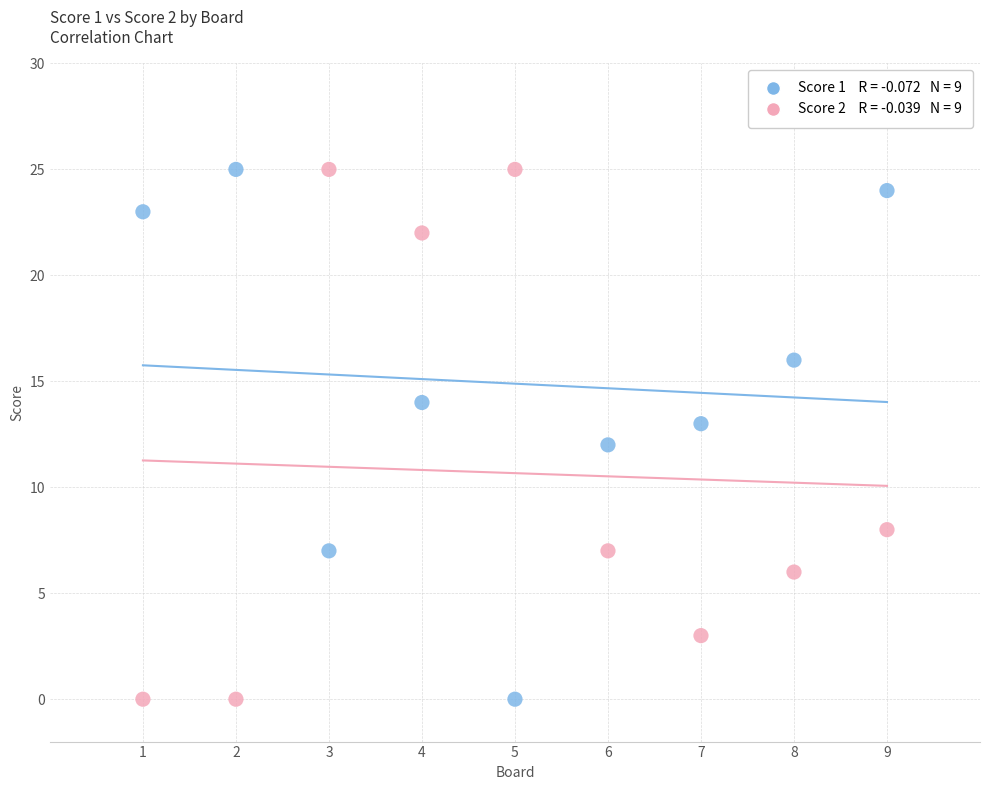

Across all data points, what is the range of X values (max minus min)?

8